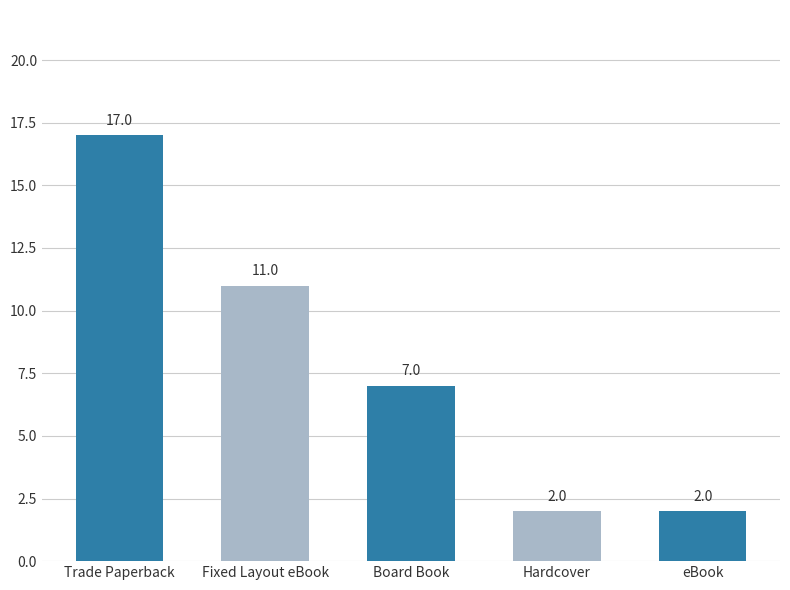

Reading left to right, what are all the values shown in this chart?

Trade Paperback=17	Fixed Layout eBook=11	Board Book=7	Hardcover=2	eBook=2